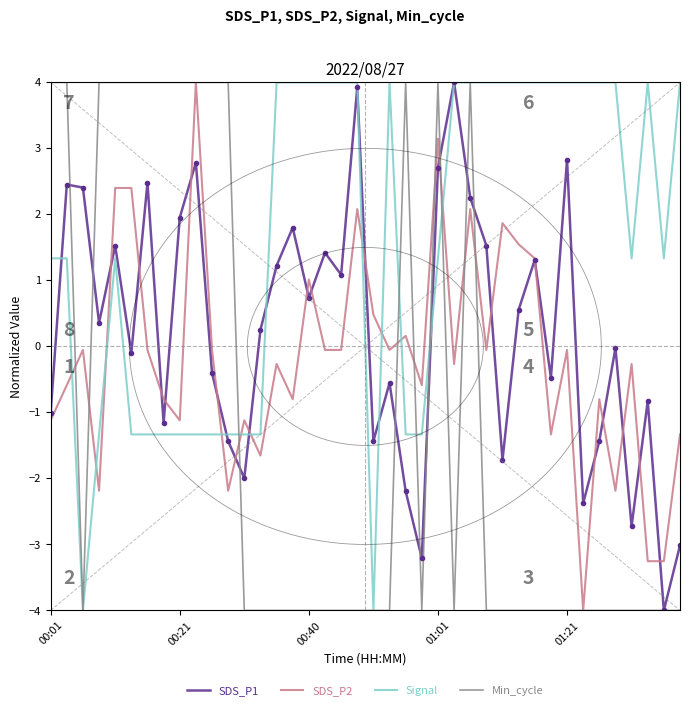

Reading left to right, extract all data points from this chart.

SDS_P1: -1.0	2.5	2.4	0.4	1.5	-0.1	2.5	-1.2	2.0	2.8	-0.4	-1.4	-2.0	0.3	1.2	1.8	0.7	1.4	1.1	3.9	-1.4	-0.6	-2.2	-3.2	2.7	4.0	2.3	1.5	-1.7	0.6	1.3	-0.5	2.8	-2.4	-1.4	-0.0	-2.7	-0.8	-4.0	-3.0
SDS_P2: -1.1	-0.6	-0.1	-2.2	2.4	2.4	-0.1	-0.8	-1.1	4.0	-0.1	-2.2	-1.1	-1.7	-0.3	-0.8	1.0	-0.1	-0.1	2.1	0.5	-0.1	0.2	-0.6	3.1	-0.3	2.1	-0.1	1.9	1.5	1.3	-1.3	-0.1	-4.0	-0.8	-2.2	-0.3	-3.3	-3.3	-1.3
Signal: 1.3	1.3	-4.0	-1.3	1.3	-1.3	-1.3	-1.3	-1.3	-1.3	-1.3	-1.3	-1.3	-1.3	4.0	4.0	4.0	4.0	4.0	4.0	-4.0	4.0	-1.3	-1.3	1.3	4.0	4.0	4.0	4.0	4.0	4.0	4.0	4.0	4.0	4.0	4.0	1.3	4.0	1.3	4.0
Min_cycle: 4.0	4.0	-4.0	4.0	4.0	4.0	4.0	4.0	4.0	4.0	4.0	4.0	-4.0	-4.0	-4.0	-4.0	-4.0	-4.0	-4.0	-4.0	-4.0	-4.0	4.0	-4.0	4.0	-4.0	4.0	-4.0	-4.0	-4.0	-4.0	-4.0	-4.0	-4.0	-4.0	-4.0	-4.0	-4.0	-4.0	-4.0